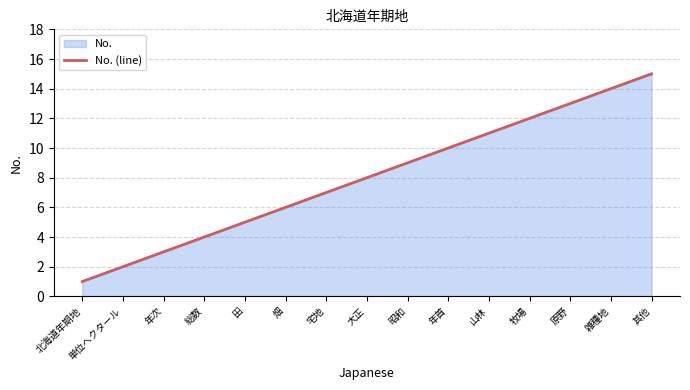

Which label corresponds to the smallest value in the chart?

北海道年期地